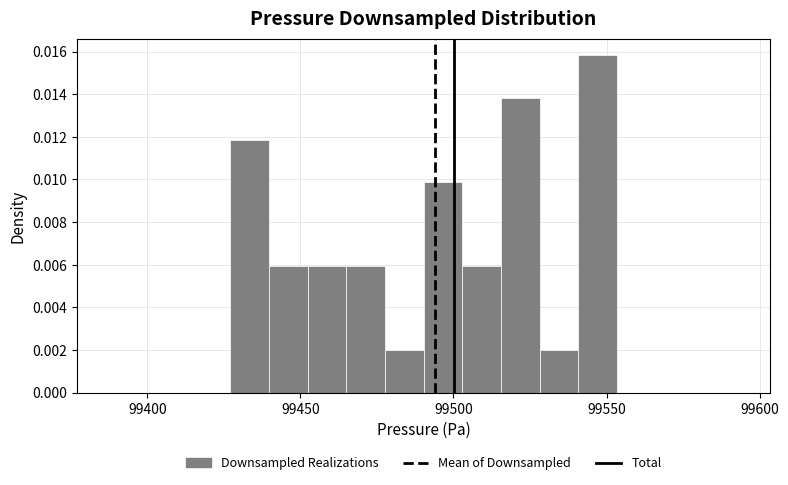

Read against the x-axis, roughly where is the centre of the tallest bar?

99545